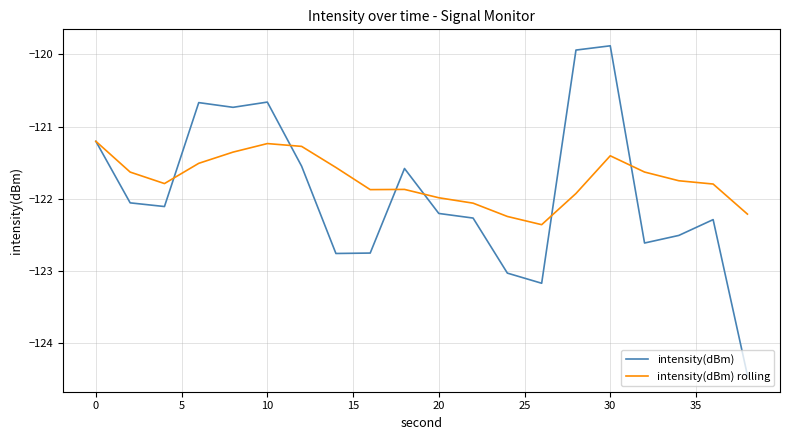

What is the maximum value shown in the chart?

-119.9